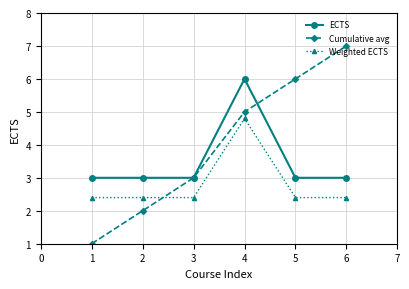

How many intersections are there between Weighted ECTS and Cumulative avg?

1